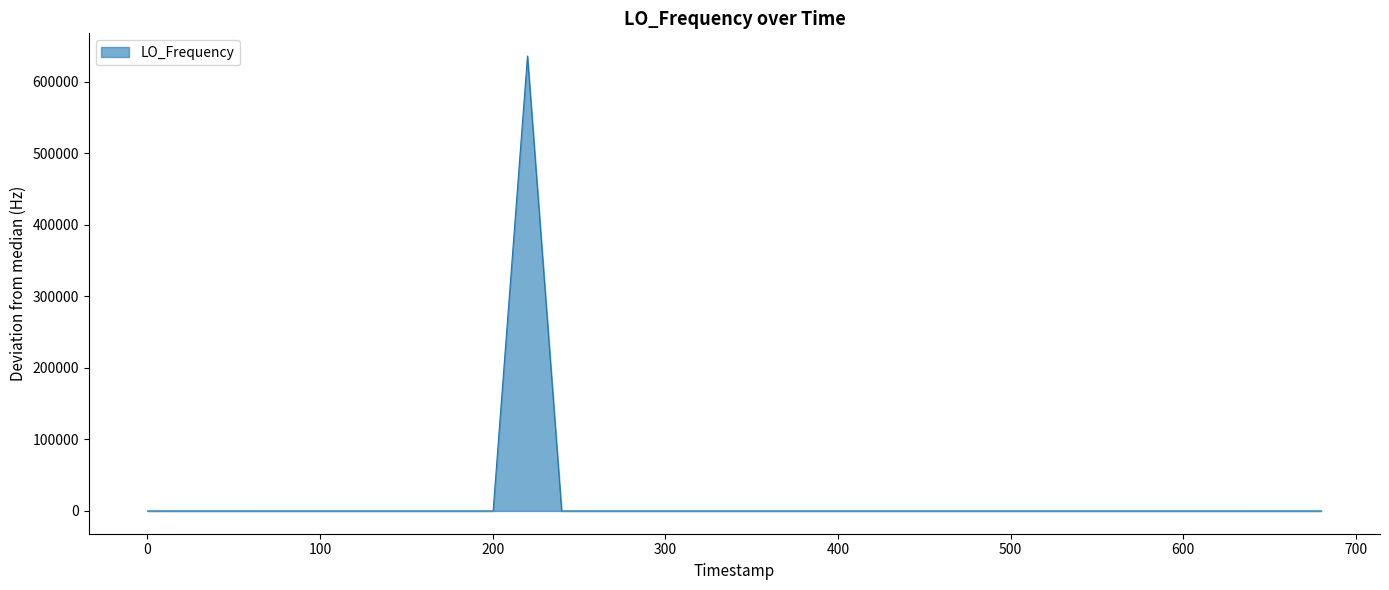

What is the difference between the maximum and minimum values?

635707.8